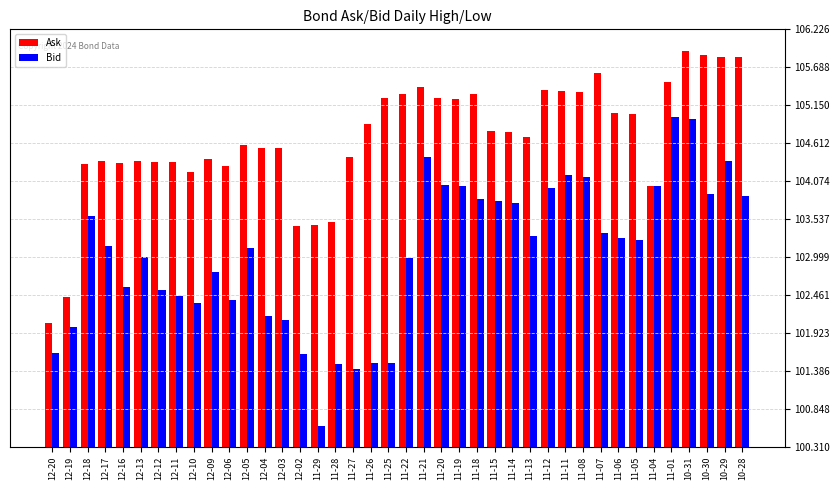

Rank the series by their average value, from highest to lowest.

Ask, Bid